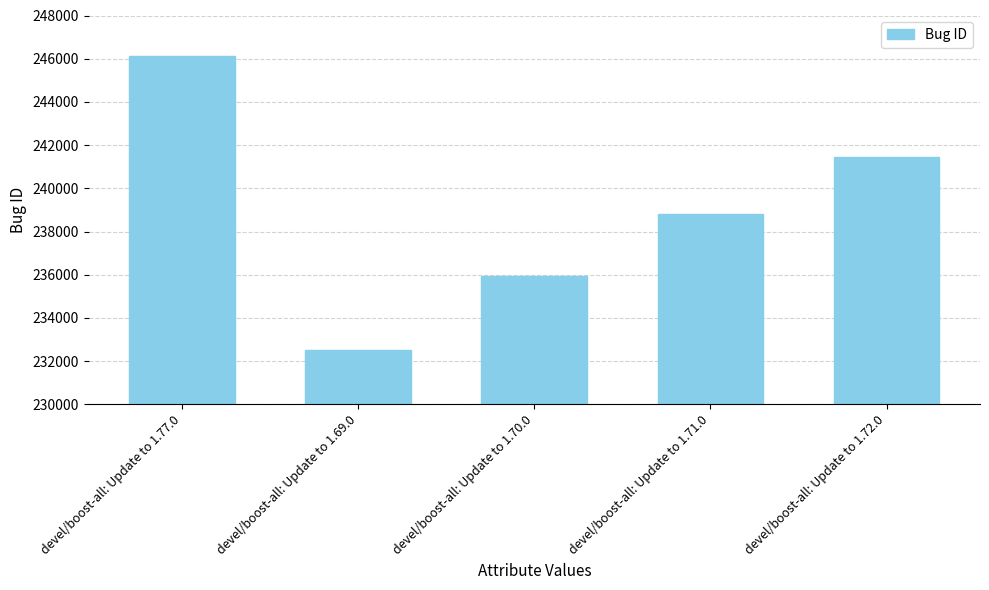

What is the label of the 2nd bar from the right?

devel/boost-all: Update to 1.71.0